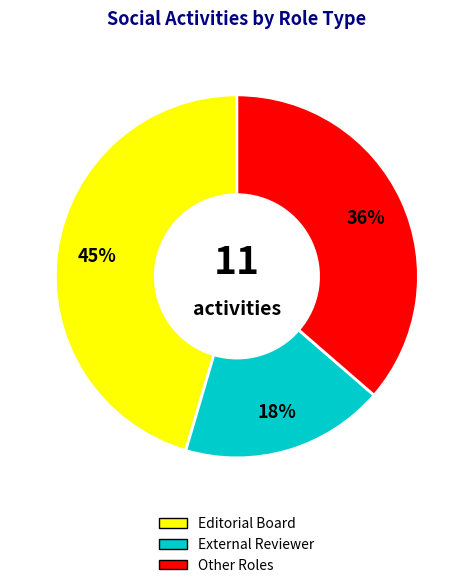

Rank the categories by value from highest to lowest.

Editorial Board, Other Roles, External Reviewer